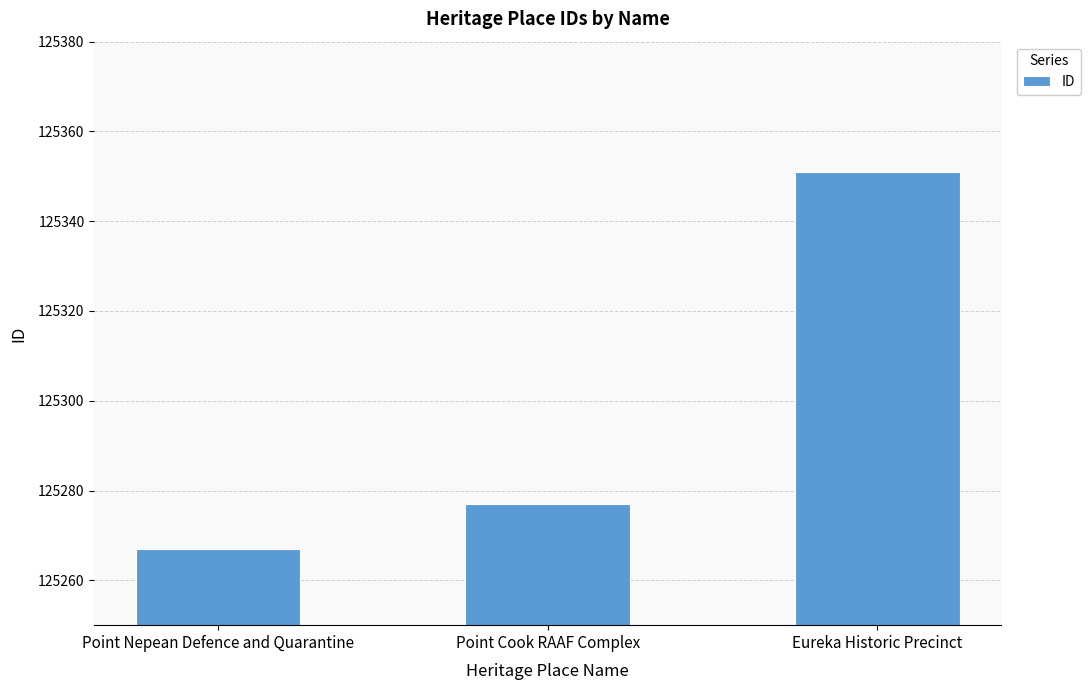

Between Eureka Historic Precinct and Point Cook RAAF Complex, which is larger?

Eureka Historic Precinct